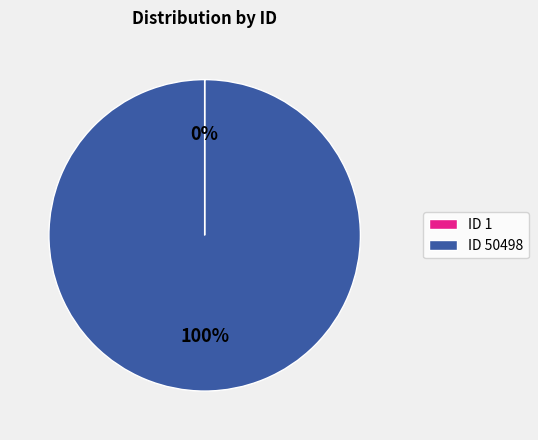

Which category has the biggest portion of the pie?

ID 50498